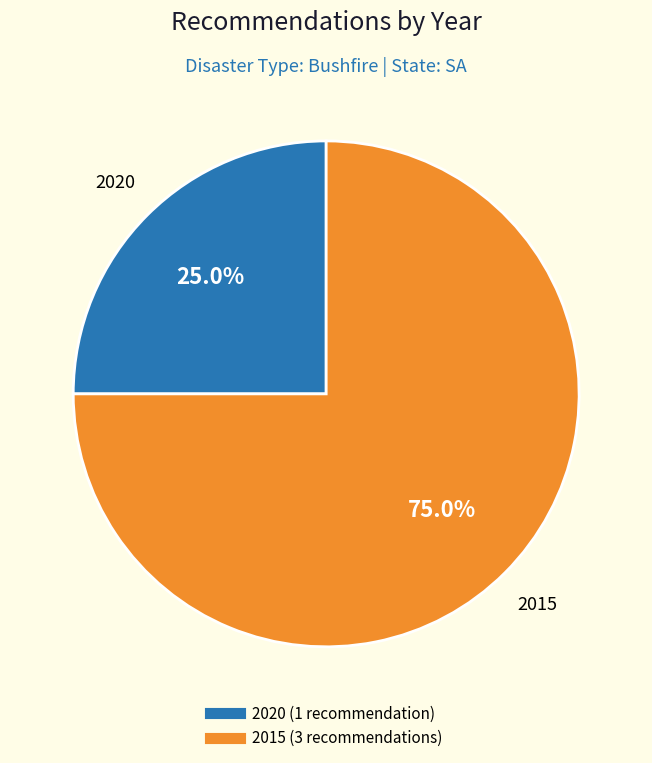

Is there any slice that represents more than half of the pie?

Yes